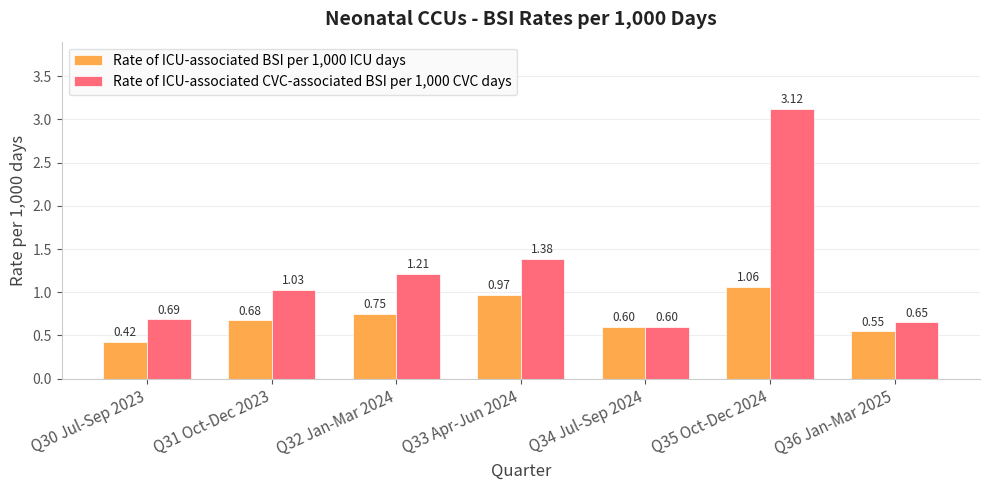

At which label does Rate of ICU-associated BSI per 1,000 ICU days reach its peak?

Q35 Oct-Dec 2024